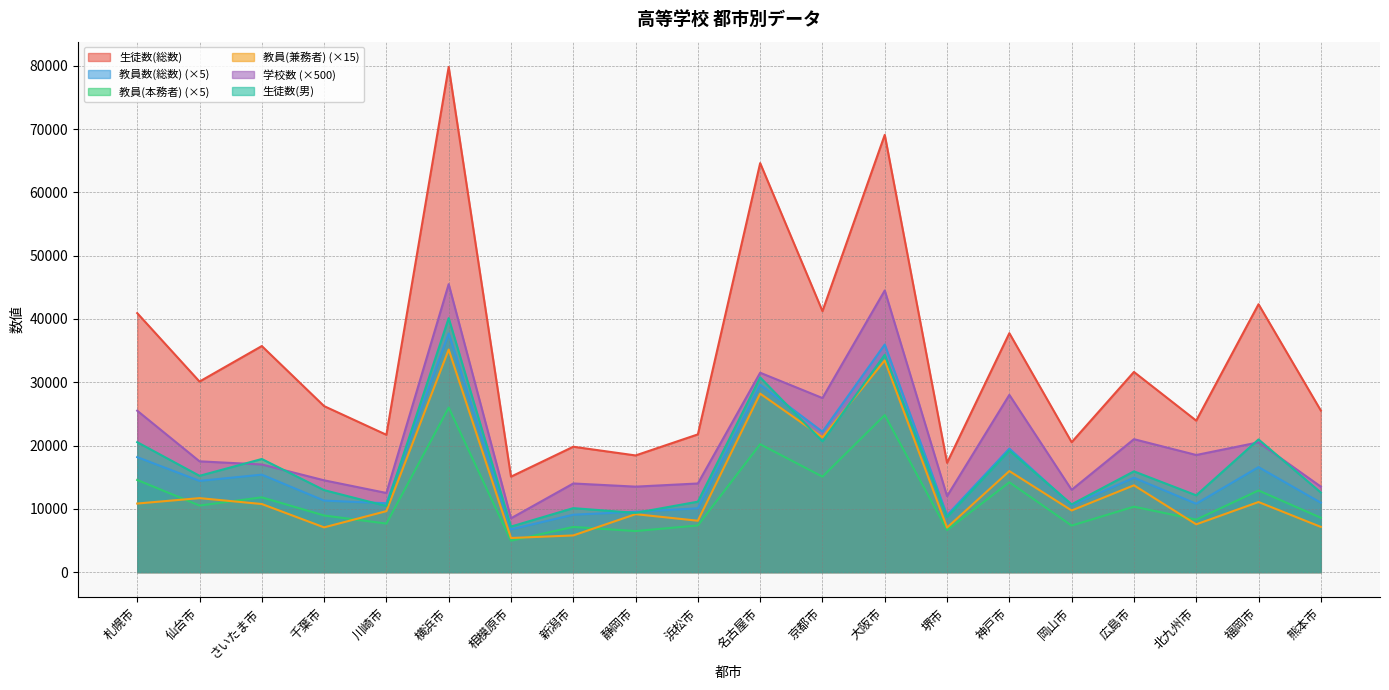

What is the minimum value for 学校数?

8500